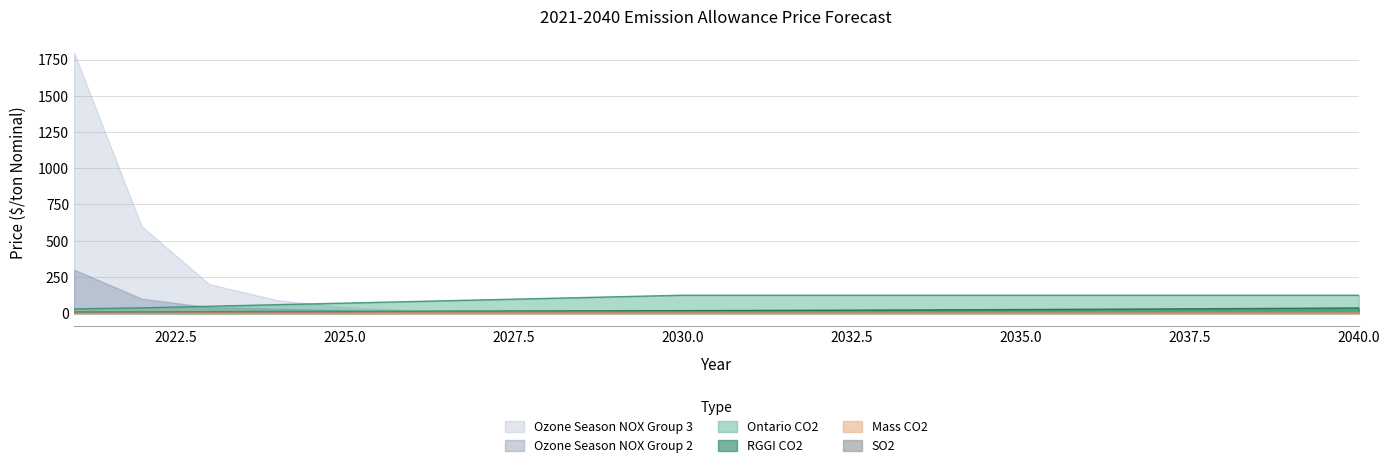

What is the greatest value displayed?

1800.0